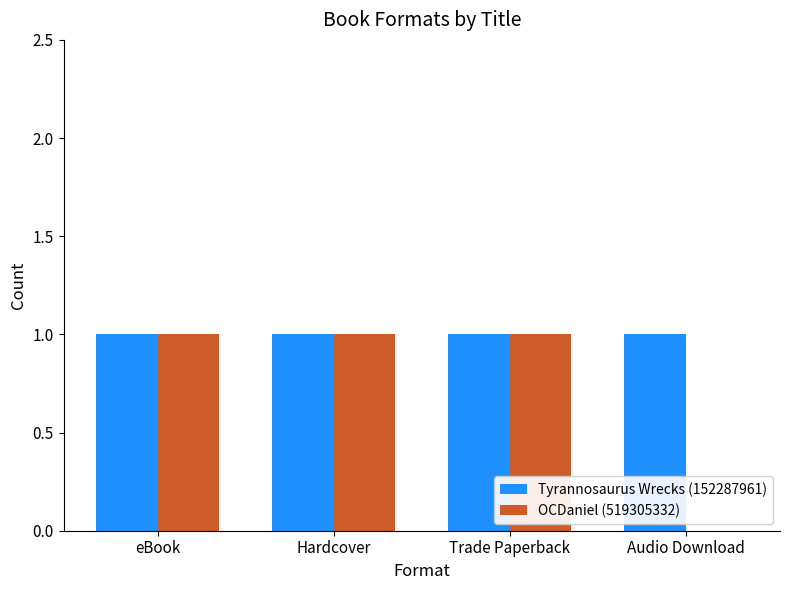

What is the approximate value of OCDaniel (519305332) at eBook?

1